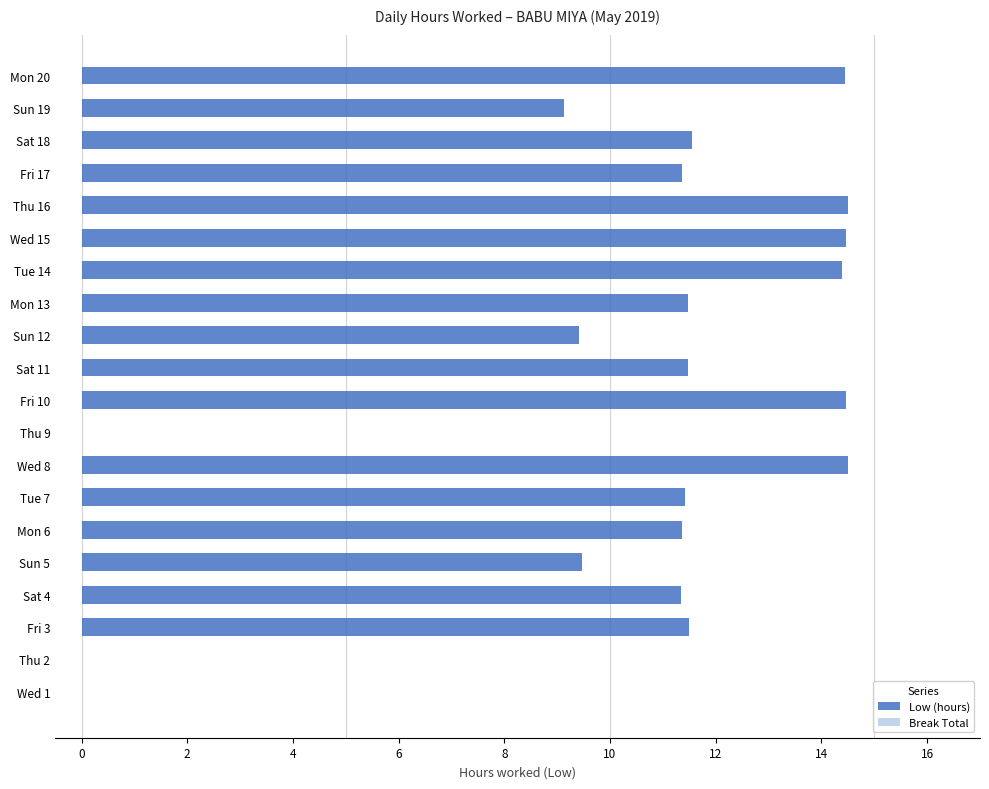

Between Sun 5 and Thu 2, which is larger?

Sun 5